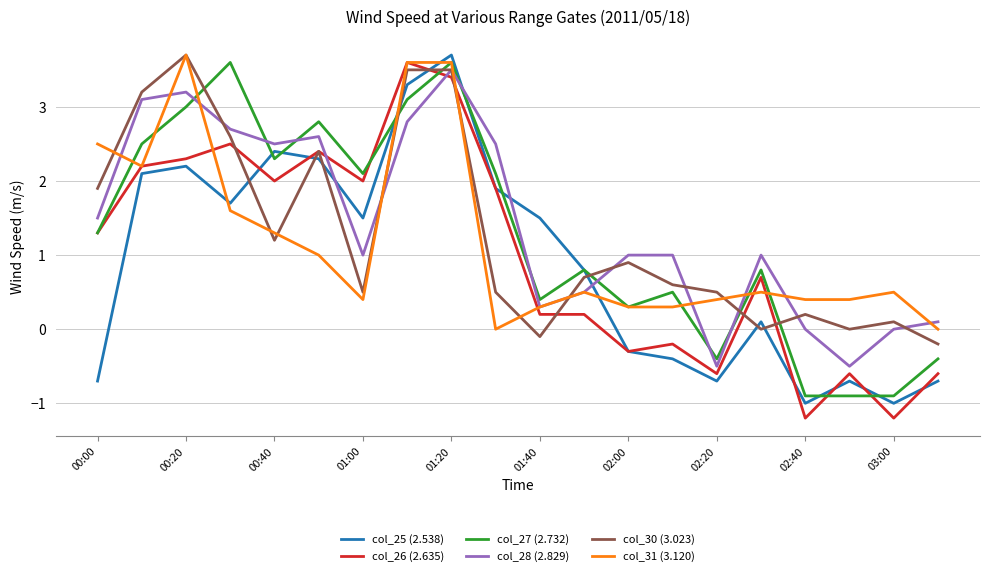

What is the maximum value for col_25 (2.538)?

3.7